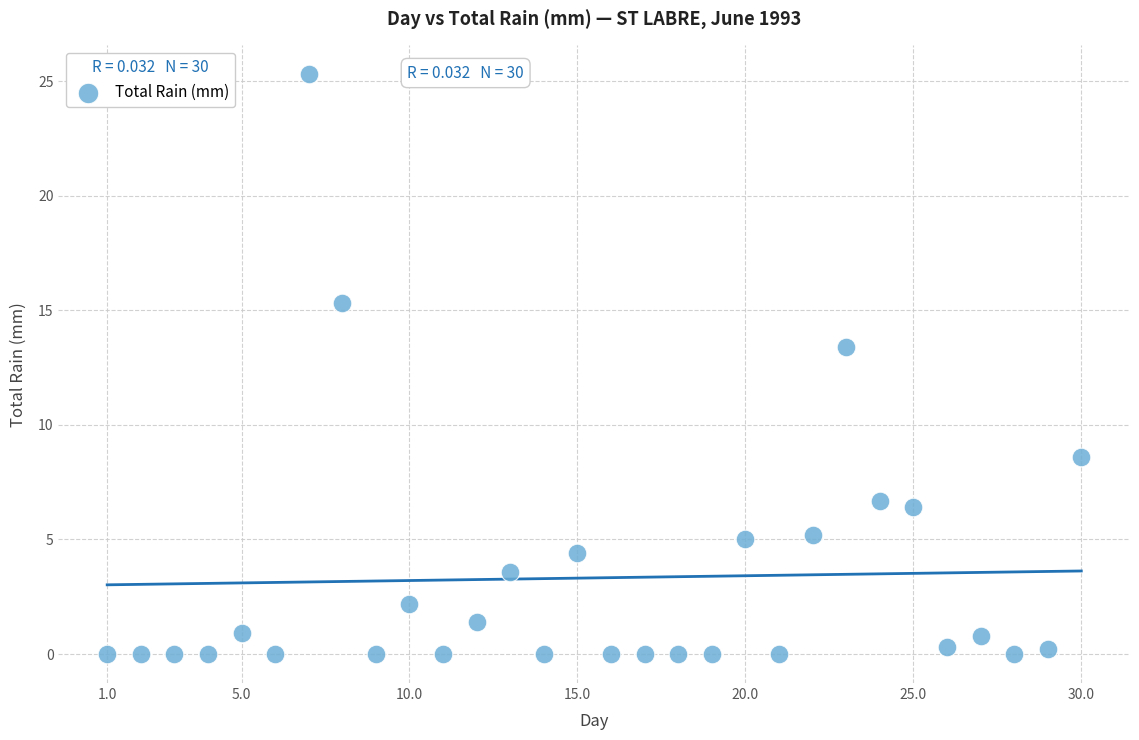

What Y value in the scatter plot is closest to 12?

13.4